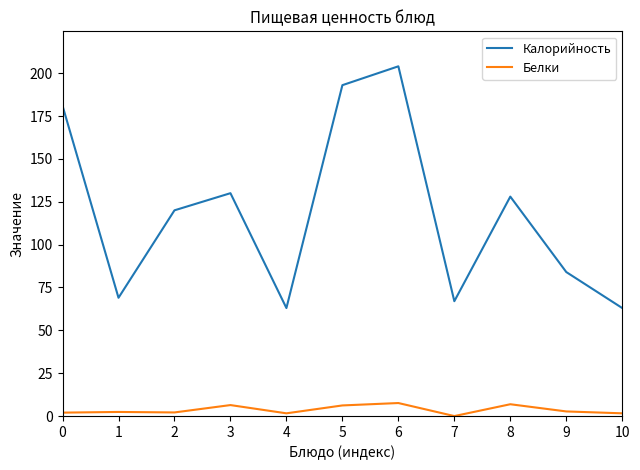

At which category is the sum across all series the highest?

6